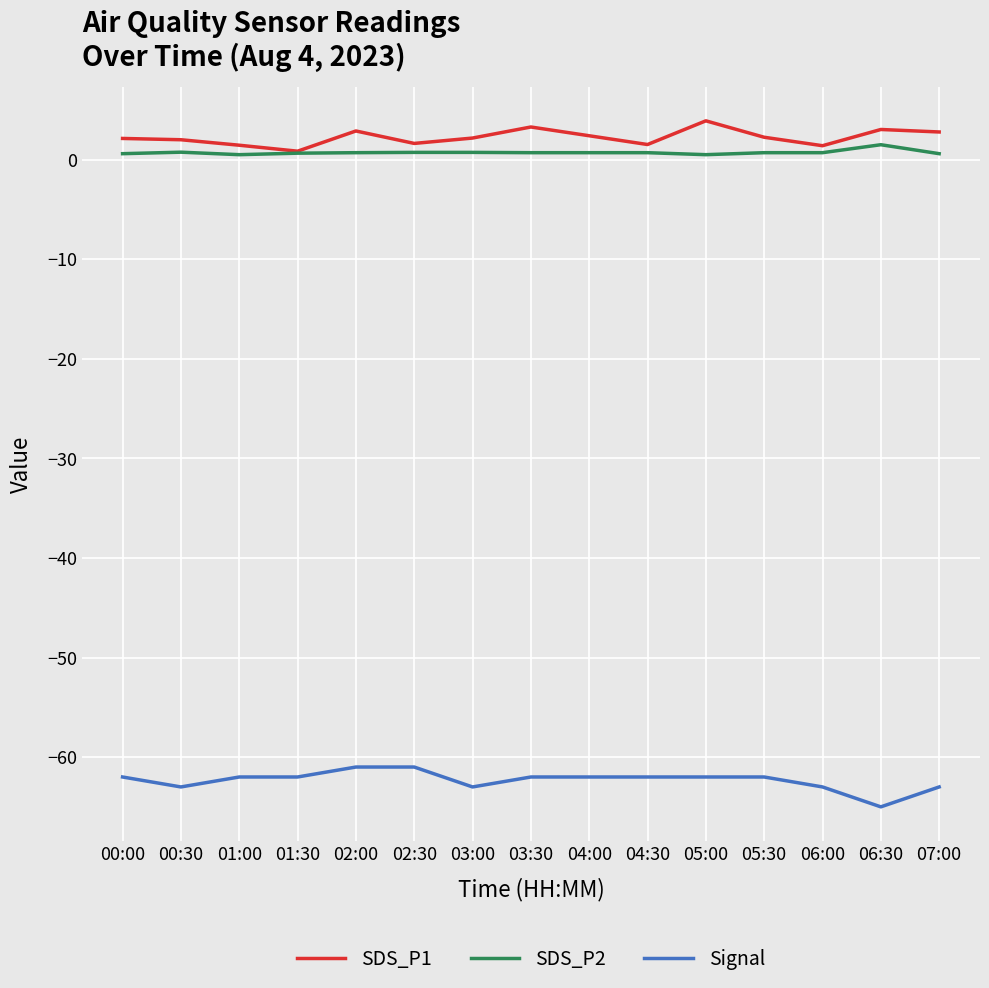

True or false: SDS_P2 and Signal cross at least once.

False